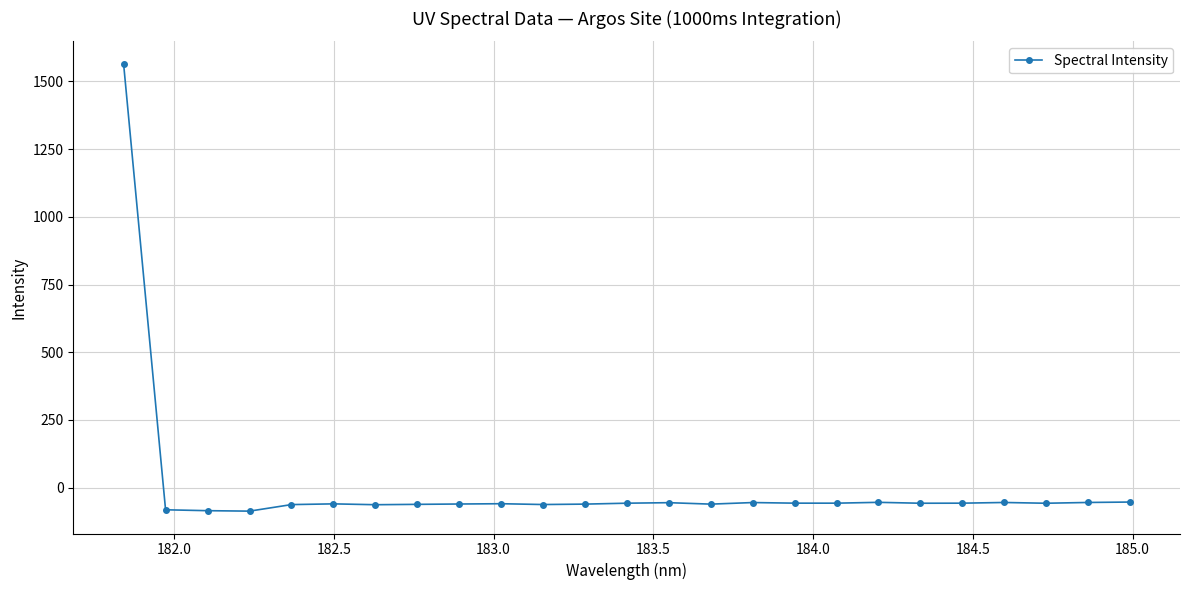

How many positive values are there?

1